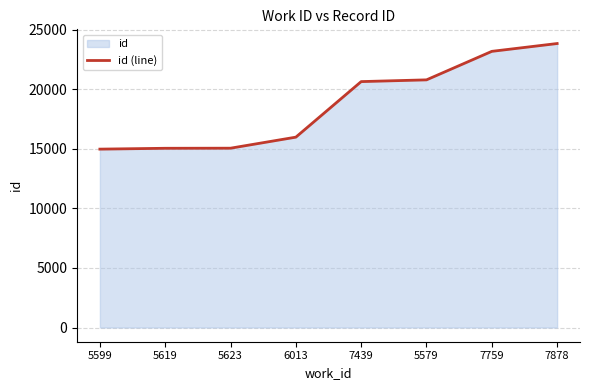

How many data points are above 20634?

3